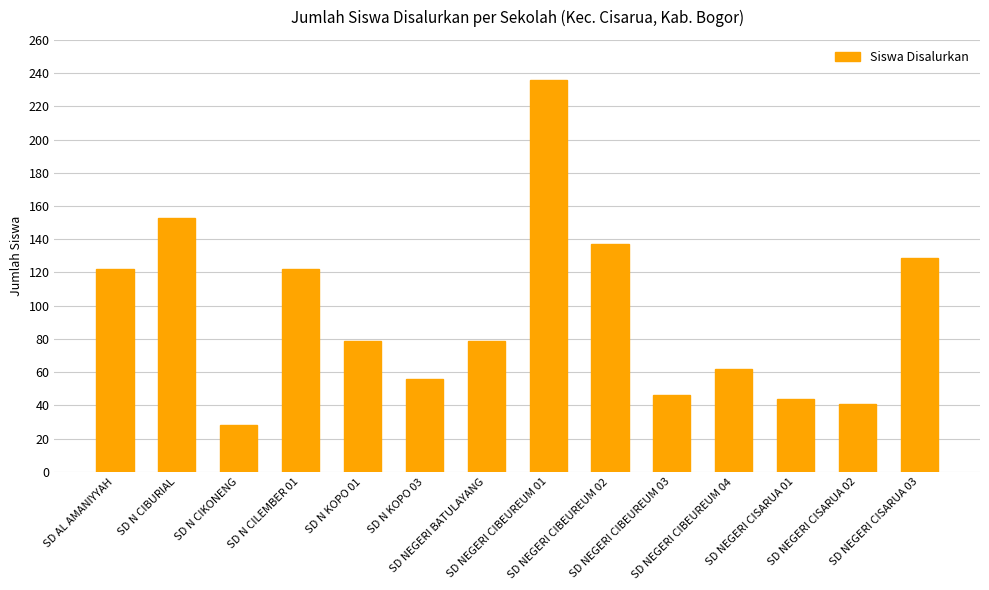

Reading right to left, list all the values displayed in this chart.

SD NEGERI CISARUA 03=129	SD NEGERI CISARUA 02=41	SD NEGERI CISARUA 01=44	SD NEGERI CIBEUREUM 04=62	SD NEGERI CIBEUREUM 03=46	SD NEGERI CIBEUREUM 02=137	SD NEGERI CIBEUREUM 01=236	SD NEGERI BATULAYANG=79	SD N KOPO 03=56	SD N KOPO 01=79	SD N CILEMBER 01=122	SD N CIKONENG=28	SD N CIBURIAL=153	SD AL AMANIYYAH=122